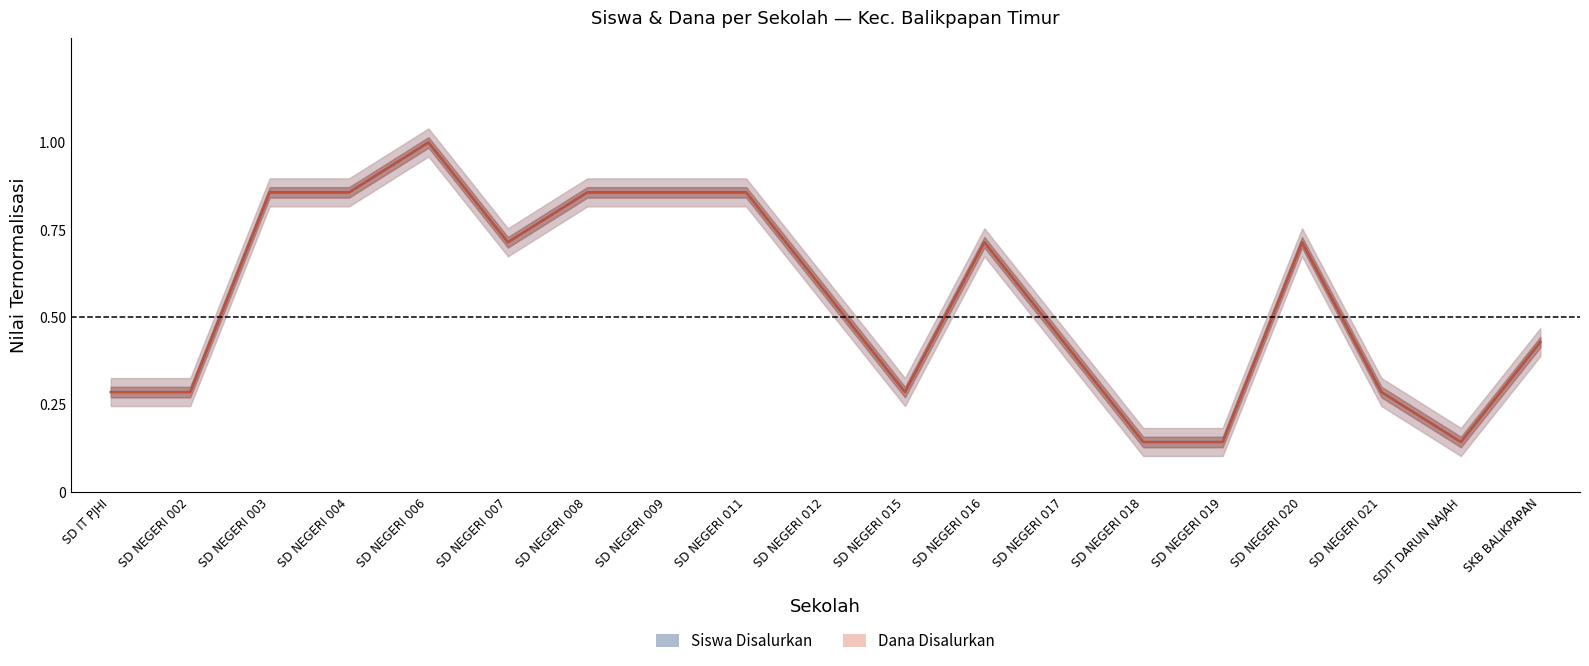

Reading left to right, transcribe all the data shown in this chart.

Siswa Disalurkan: SD IT PJHI=0.3	SD NEGERI 002=0.3	SD NEGERI 003=0.9	SD NEGERI 004=0.9	SD NEGERI 006=1.0	SD NEGERI 007=0.7	SD NEGERI 008=0.9	SD NEGERI 009=0.9	SD NEGERI 011=0.9	SD NEGERI 012=0.6	SD NEGERI 015=0.3	SD NEGERI 016=0.7	SD NEGERI 017=0.4	SD NEGERI 018=0.1	SD NEGERI 019=0.1	SD NEGERI 020=0.7	SD NEGERI 021=0.3	SDIT DARUN NAJAH=0.1	SKB BALIKPAPAN=0.4
Dana Disalurkan: SD IT PJHI=0.3	SD NEGERI 002=0.3	SD NEGERI 003=0.9	SD NEGERI 004=0.9	SD NEGERI 006=1.0	SD NEGERI 007=0.7	SD NEGERI 008=0.9	SD NEGERI 009=0.9	SD NEGERI 011=0.9	SD NEGERI 012=0.6	SD NEGERI 015=0.3	SD NEGERI 016=0.7	SD NEGERI 017=0.4	SD NEGERI 018=0.1	SD NEGERI 019=0.1	SD NEGERI 020=0.7	SD NEGERI 021=0.3	SDIT DARUN NAJAH=0.1	SKB BALIKPAPAN=0.4